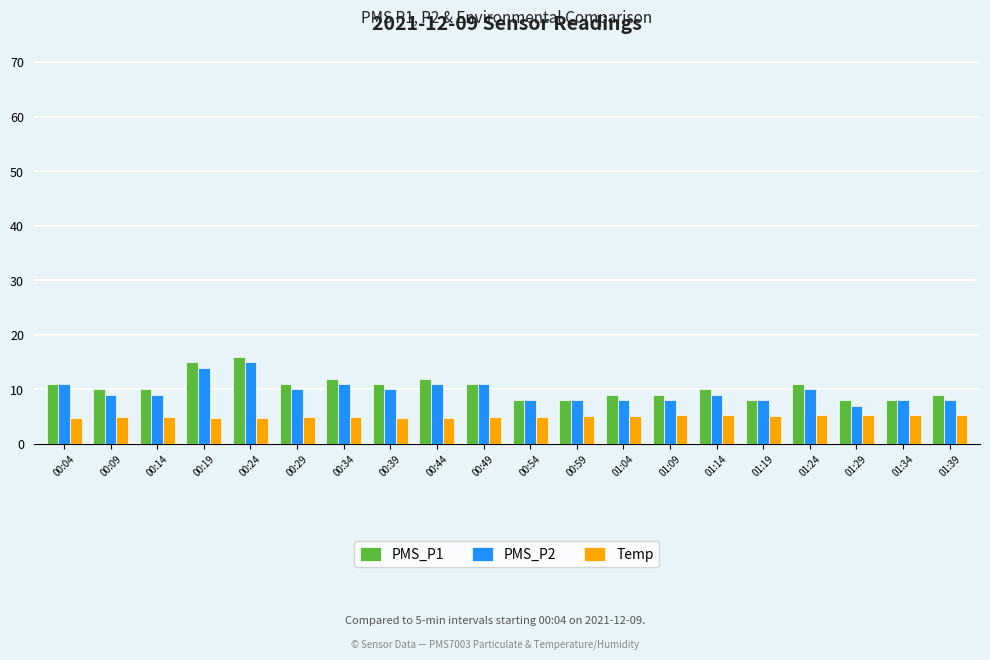

What is the sum of the Temp values at 01:24 and 00:19?

10.1